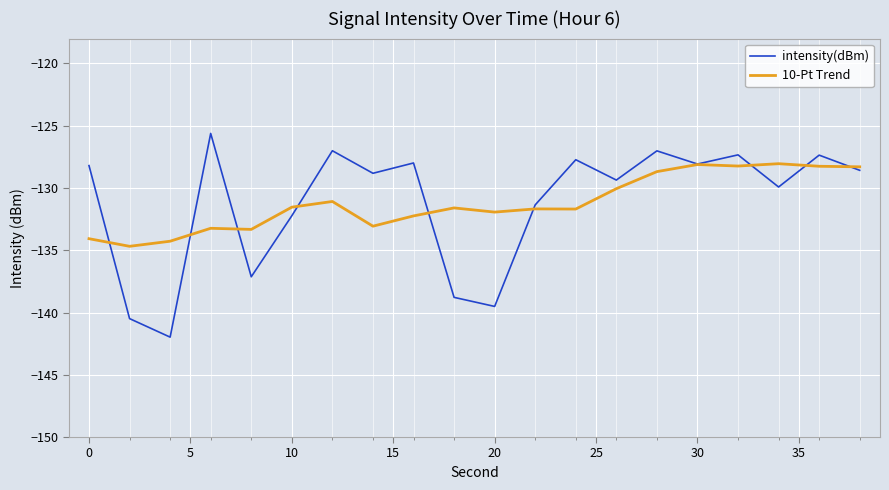

List the series in order of their peak value, lowest first.

10-Pt Trend, intensity(dBm)